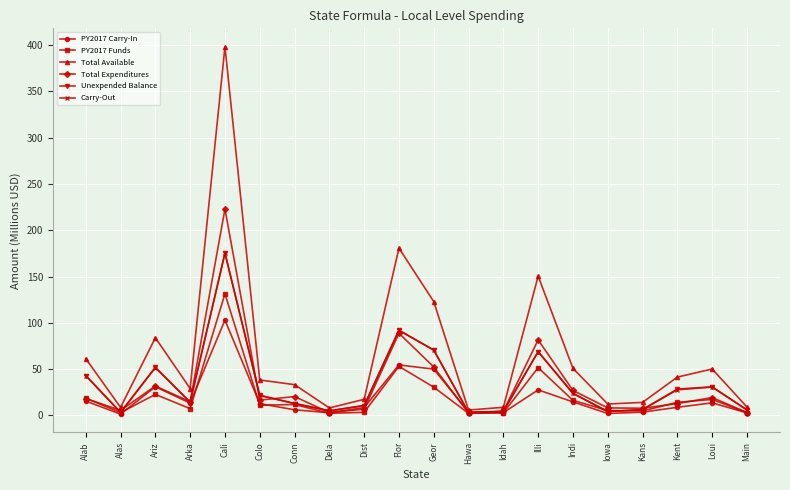

Which series has the largest total across all categories?

Total Available